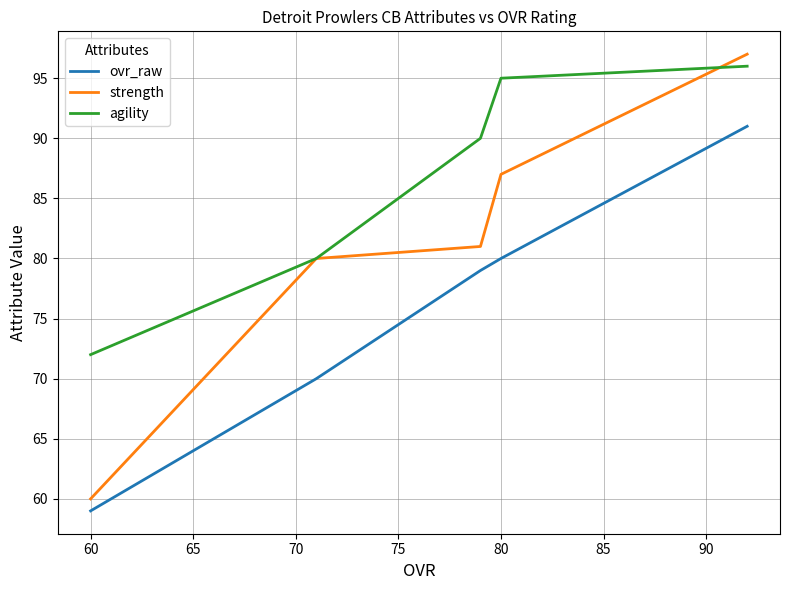

What are all the series names shown in the legend?

ovr_raw, strength, agility